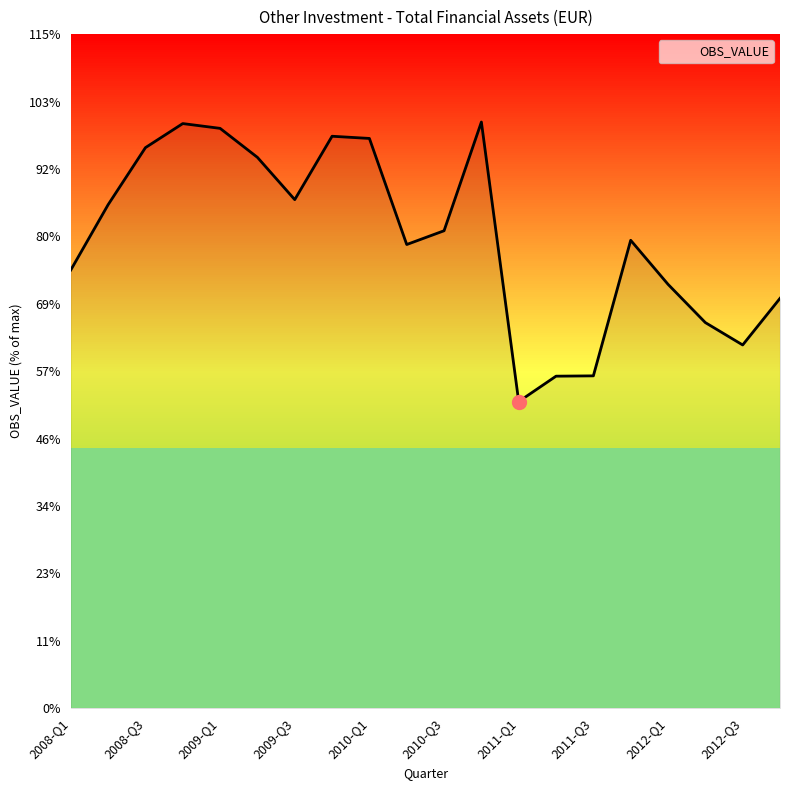

What is the minimum value shown in the chart?

35680.1